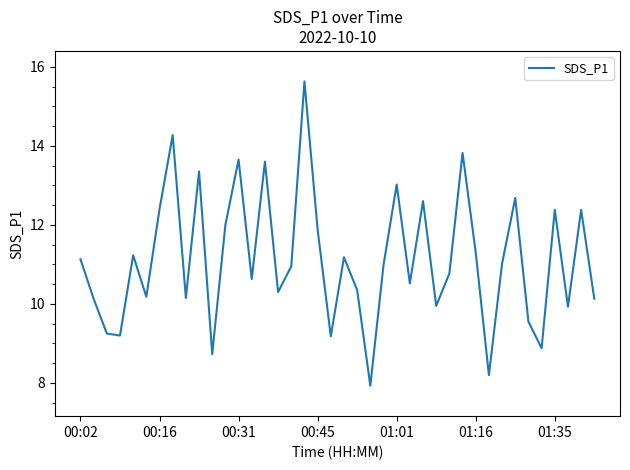

What is the greatest value displayed?

15.6